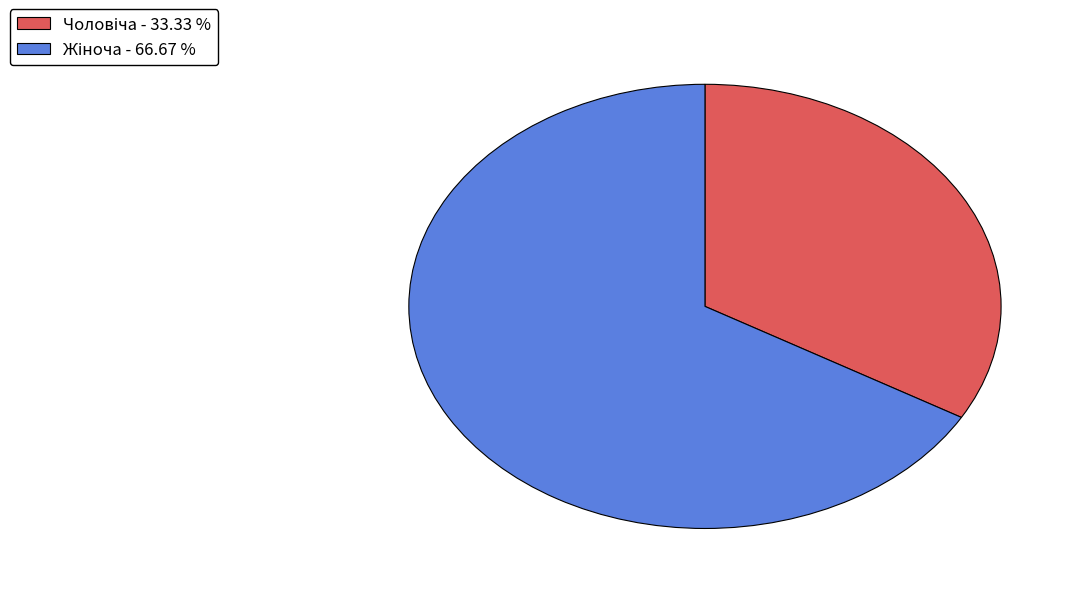

Is there any slice that represents more than half of the pie?

Yes